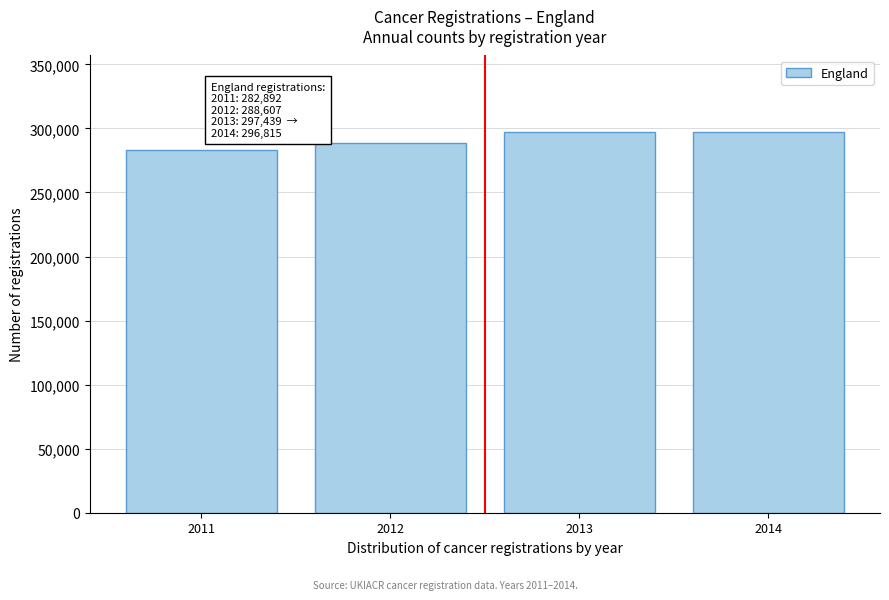

The value at 2014 is 296815. True or false?

True